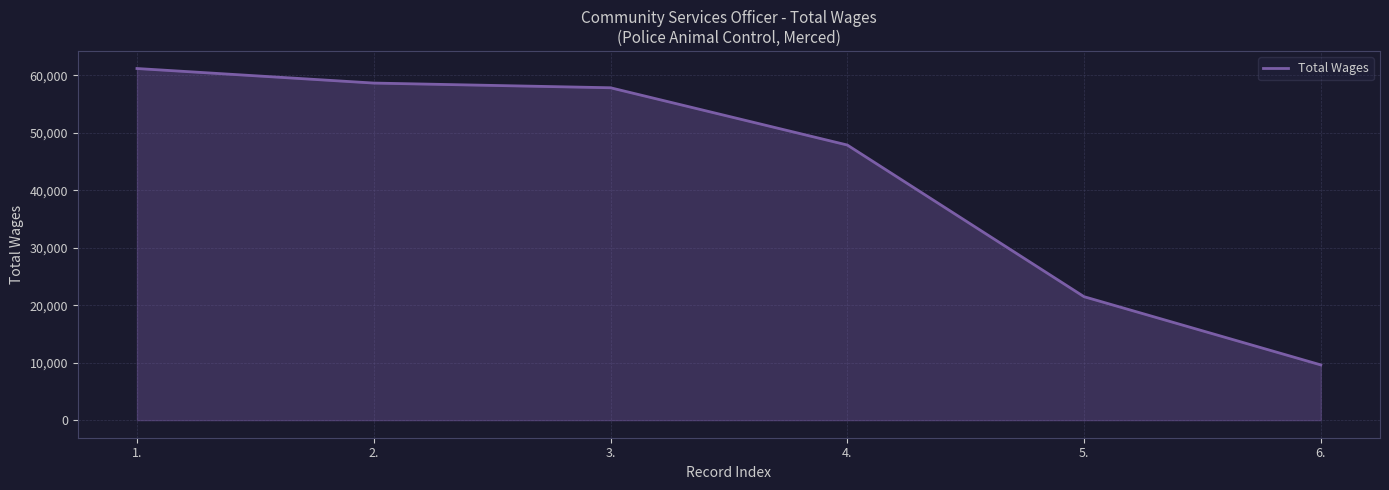

What is the sum of all values?

256601